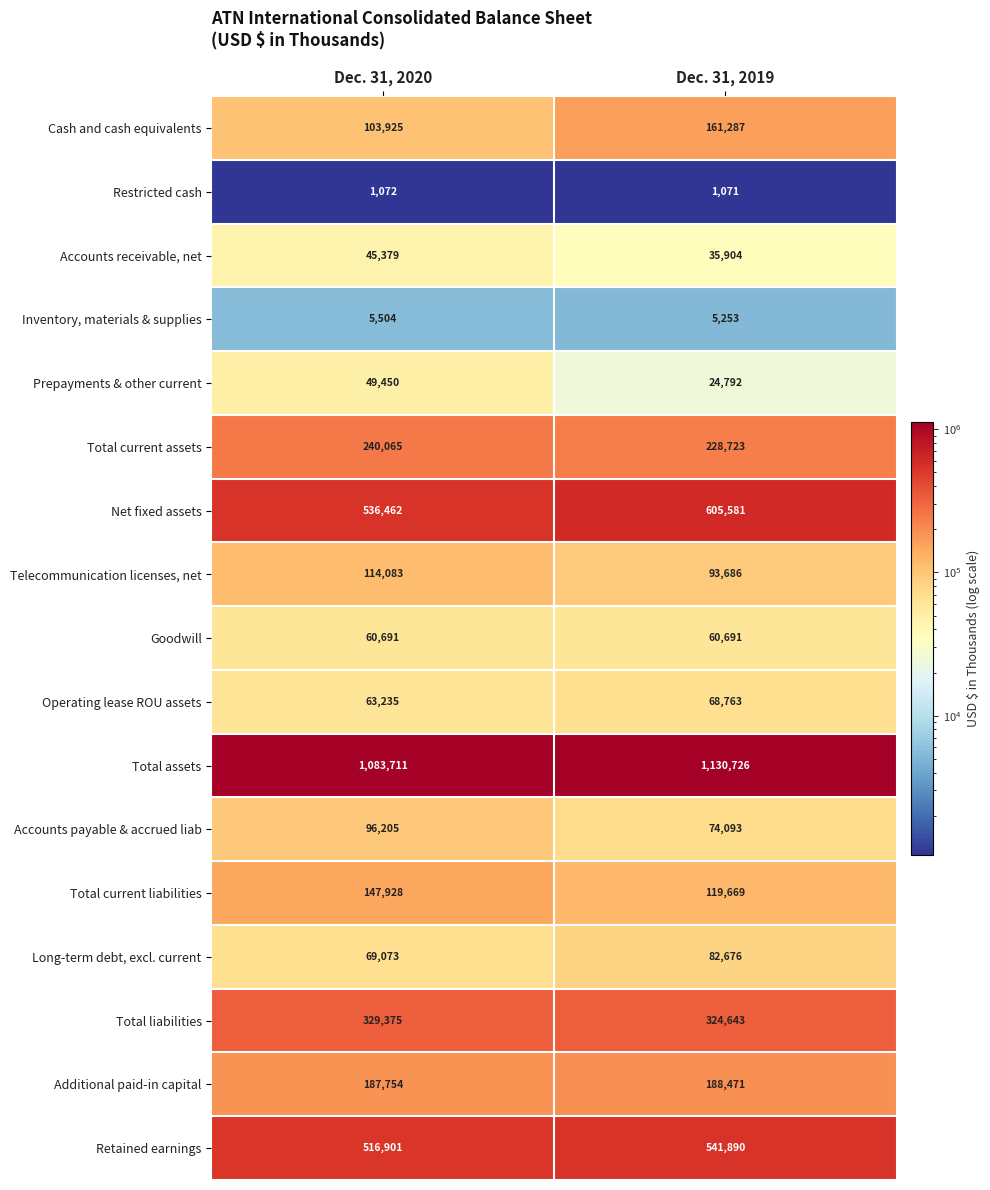

What is the difference between the highest and lowest values at Dec. 31, 2020?

1082639